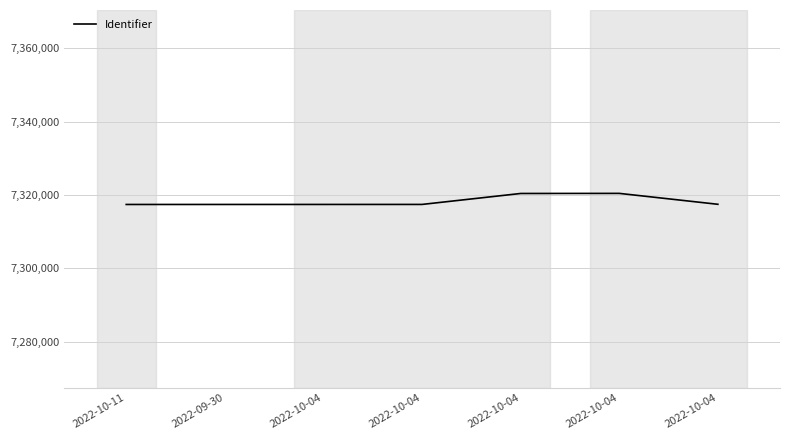

Rank the categories by value from highest to lowest.

2022-10-04, 2022-10-04, 2022-10-04, 2022-10-04, 2022-10-04, 2022-09-30, 2022-10-11